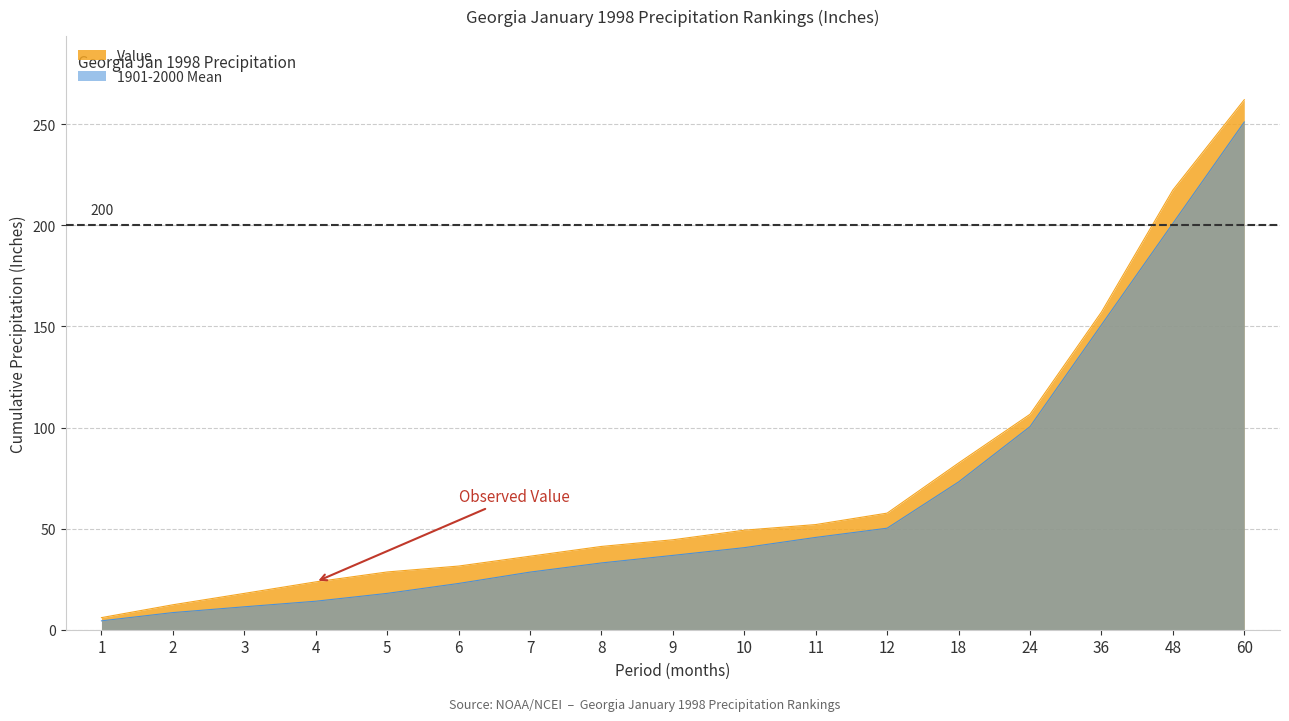

Reading left to right, transcribe all the data shown in this chart.

Value: 6.0	12.3	18.0	23.7	28.6	31.5	36.4	41.2	44.5	49.2	52.0	57.7	82.5	106.6	157.1	217.5	262.2
1901-2000 Mean: 4.4	8.5	11.3	14.1	18.0	22.9	28.5	33.0	36.8	40.6	45.7	50.2	73.1	100.5	150.8	201.0	251.2